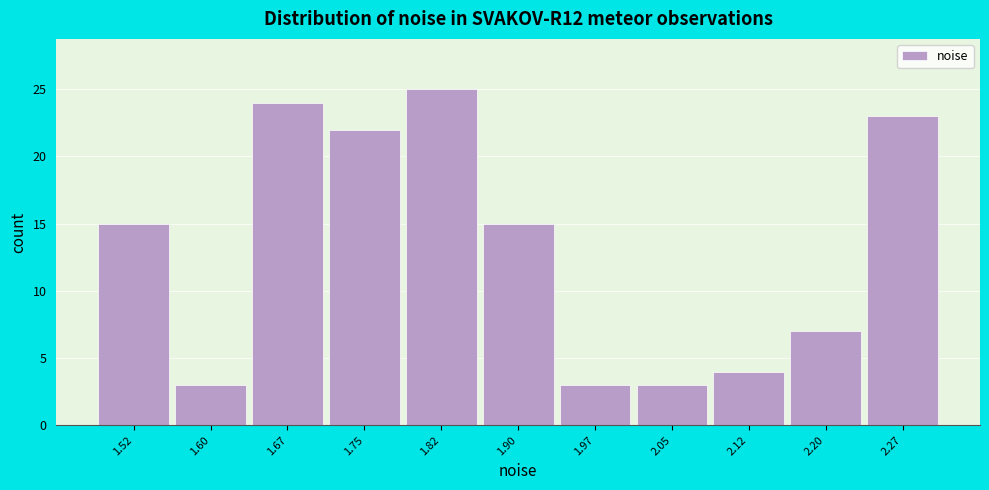

Which range on the x-axis has the tallest bar?

1.78 to 1.86